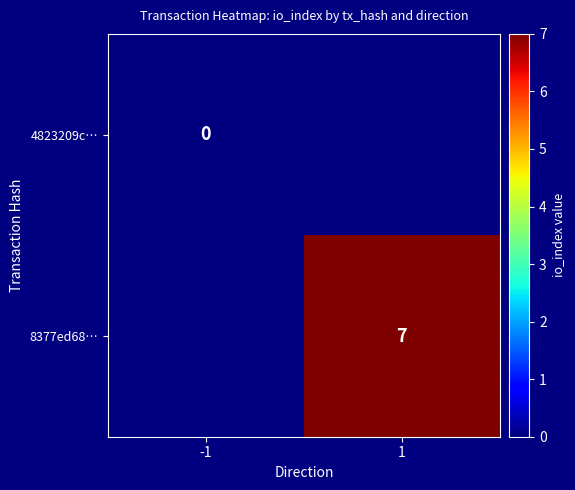

Which has a higher value, 1 or -1?

-1